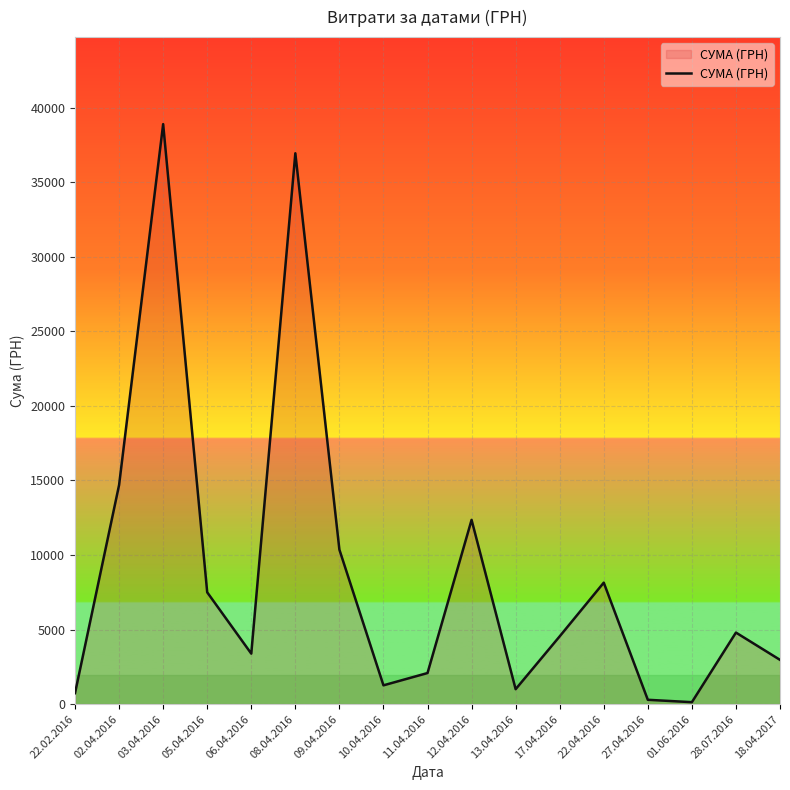

What is the difference between the maximum and minimum values?

38759.0